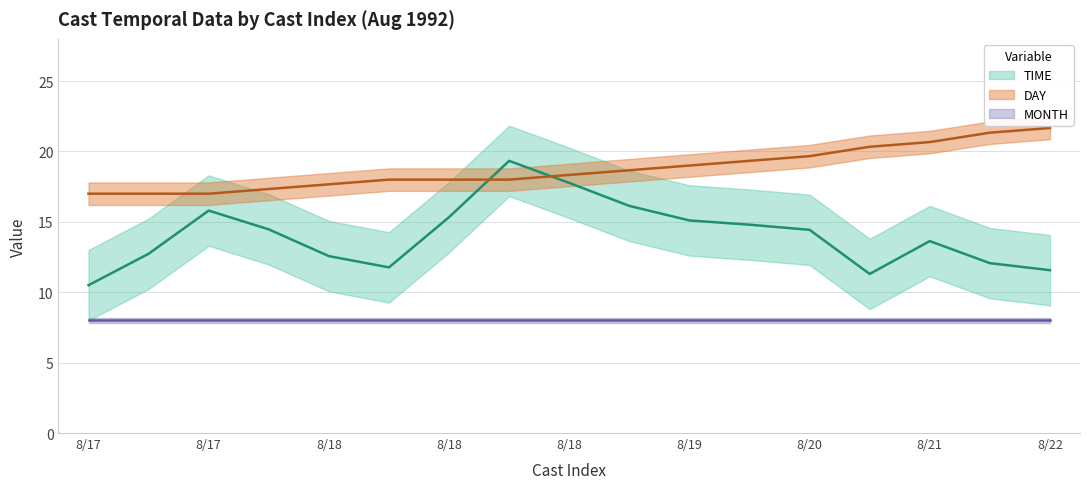

True or false: TIME and MONTH intersect in this chart.

False